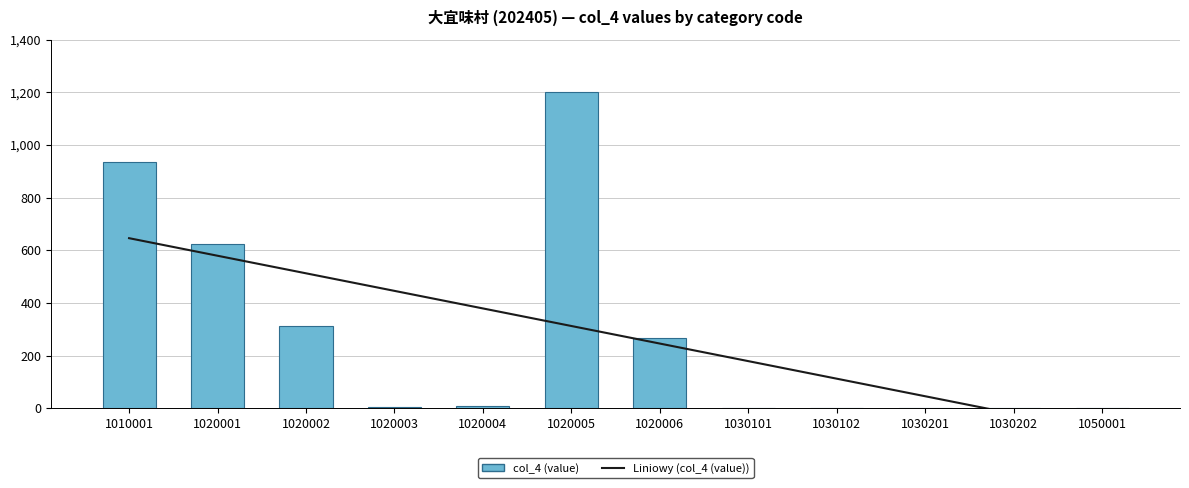

At which label does Liniowy (col_4 (value)) reach its minimum?

1050001